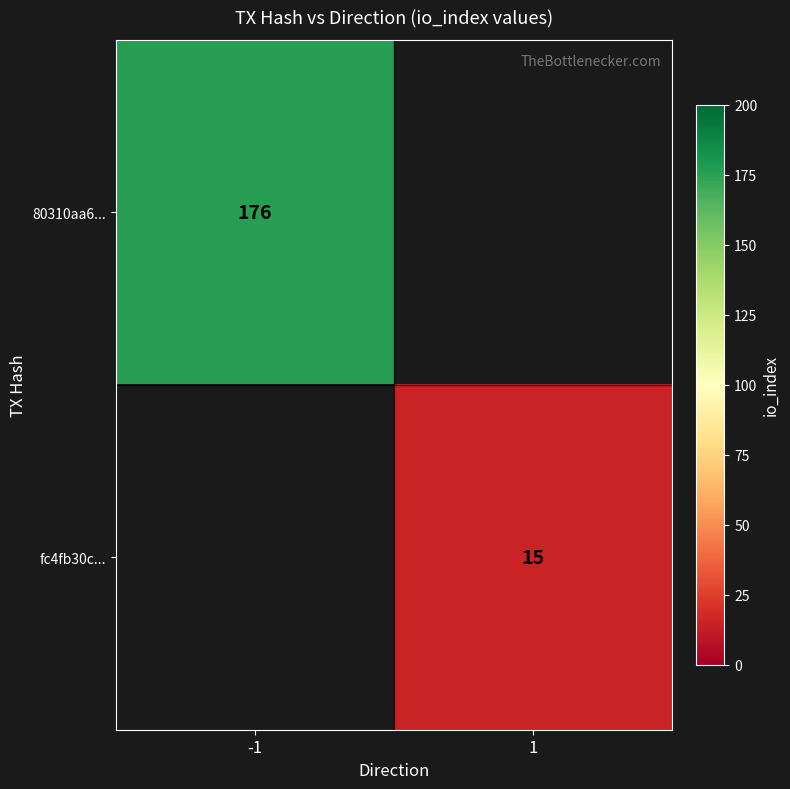

Is it true that 80310aa6... equals 176 at -1?

True